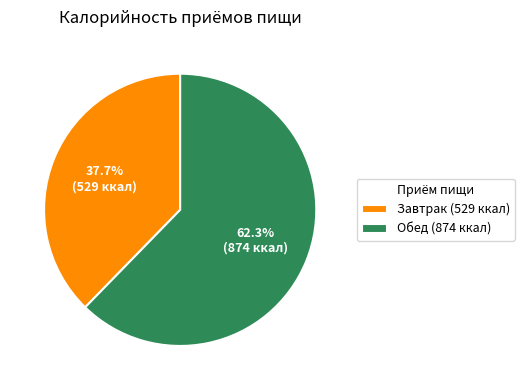

Rank the categories by value from lowest to highest.

Завтрак, Обед